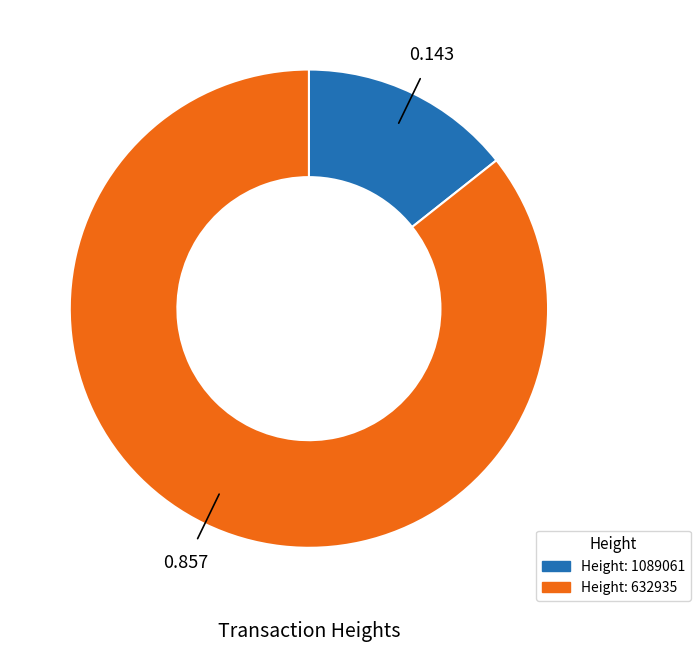

Is there a majority slice in this chart?

Yes